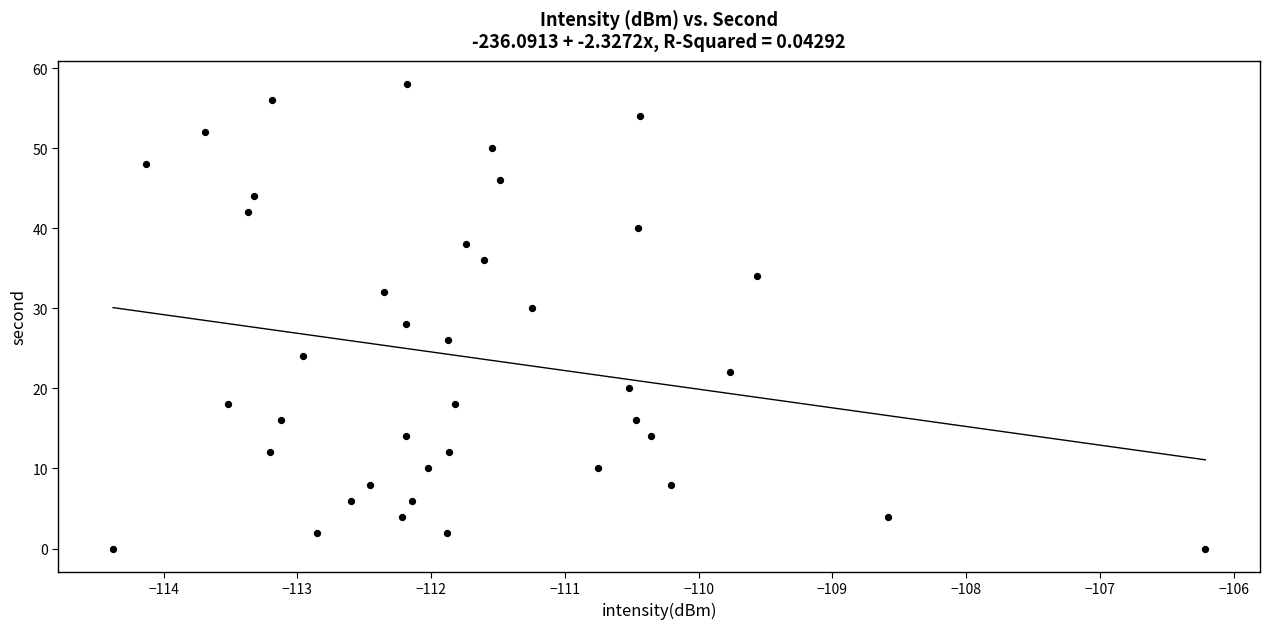

What is the range of Y values (max minus min)?

58